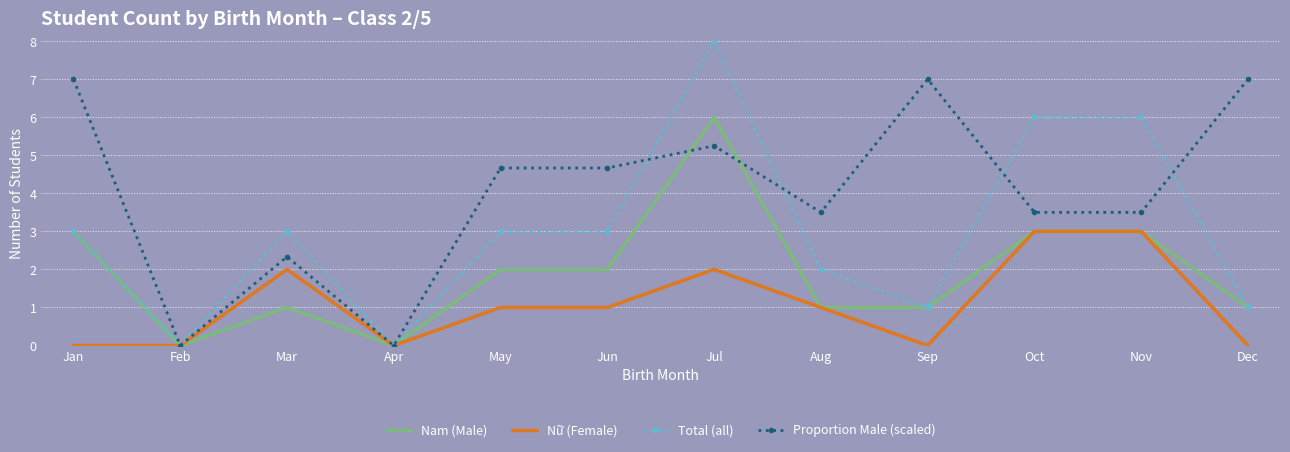

List the series in order of their peak value, highest first.

Total (all), Proportion Male (scaled), Nam (Male), Nữ (Female)